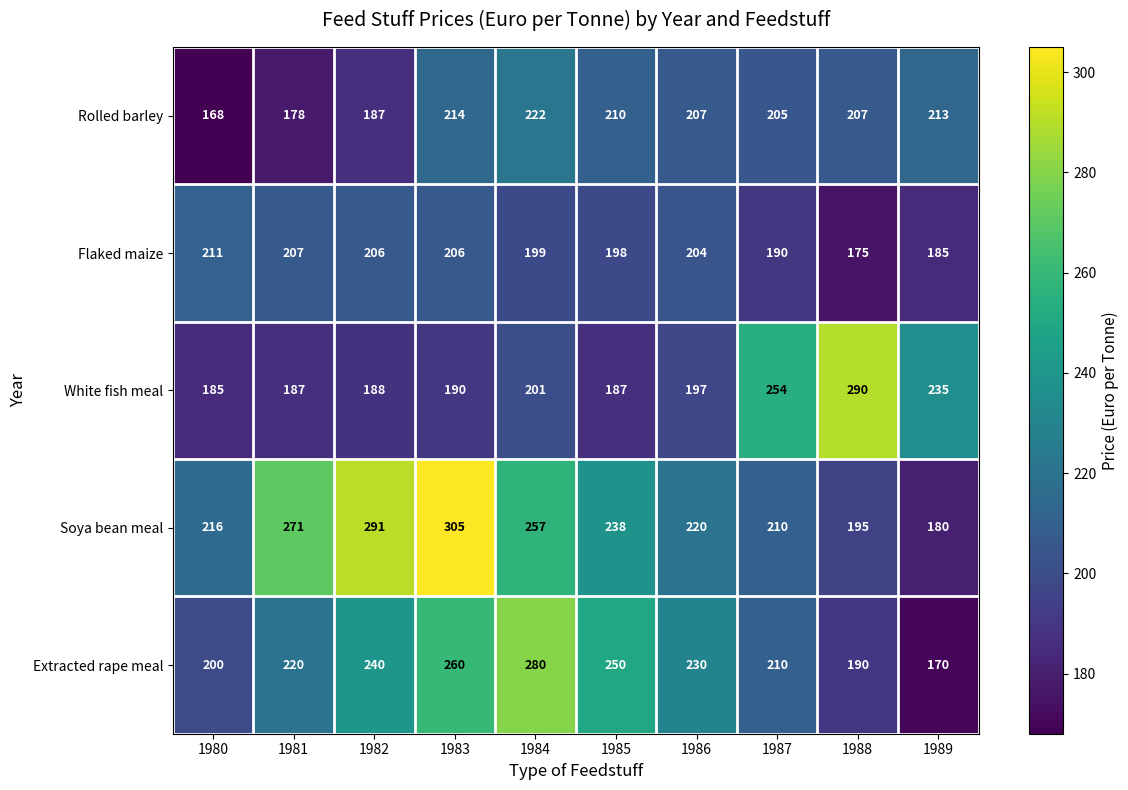

Which series has the widest spread of values?

Soya bean meal